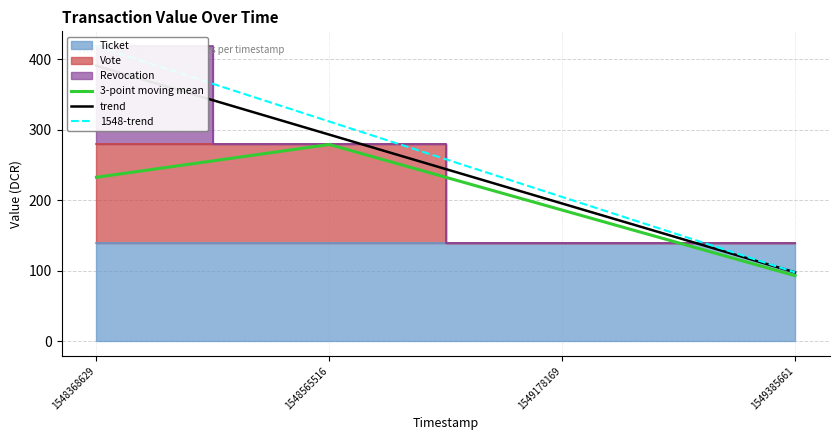

Which label corresponds to the smallest value in the chart?

1549385661